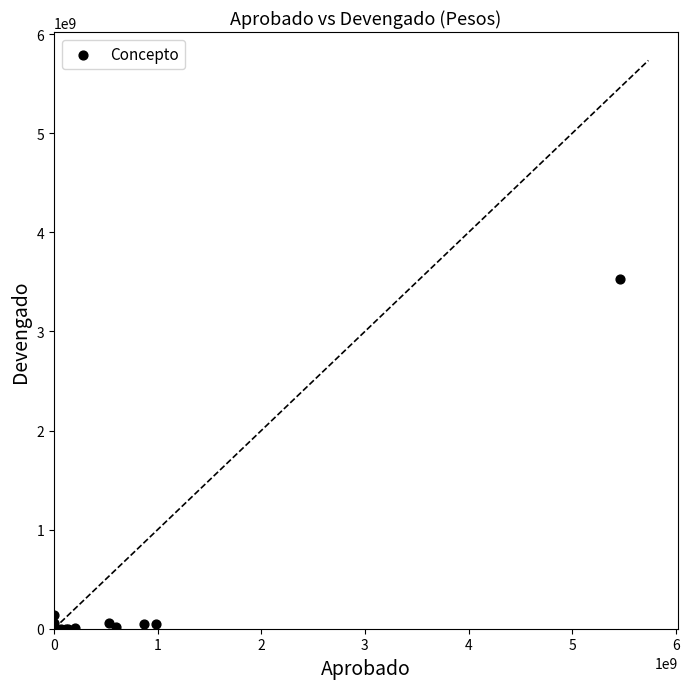

What Y value in the scatter plot is closest to 1766544000?

142912000.0